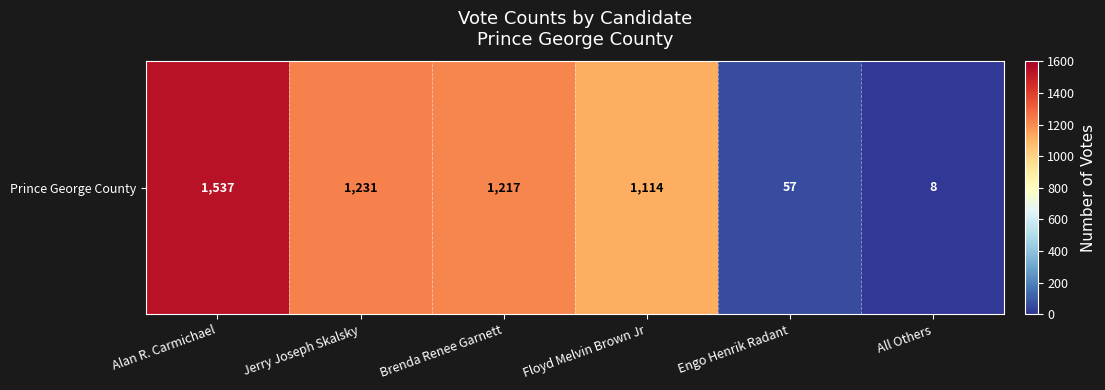

Rank the categories by value from highest to lowest.

Alan R. Carmichael, Jerry Joseph Skalsky, Brenda Renee Garnett, Floyd Melvin Brown Jr, Engo Henrik Radant, All Others